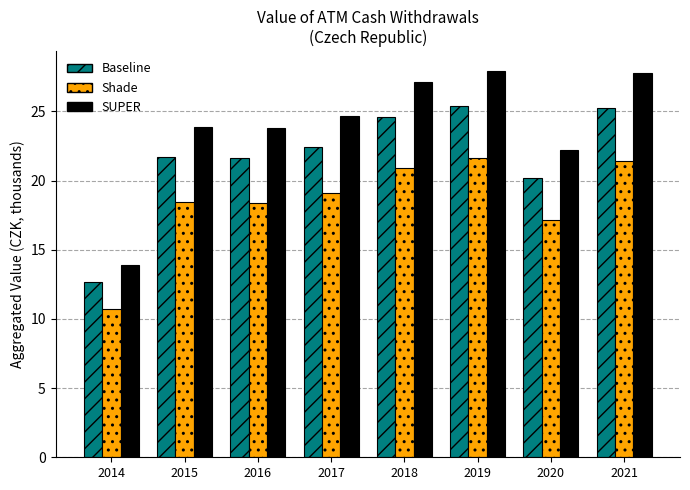

Are the bars grouped side by side (vs. stacked)?

Yes